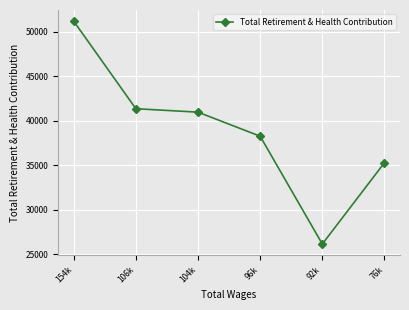

What is the approximate value at 96k, to the nearest 50?

38250